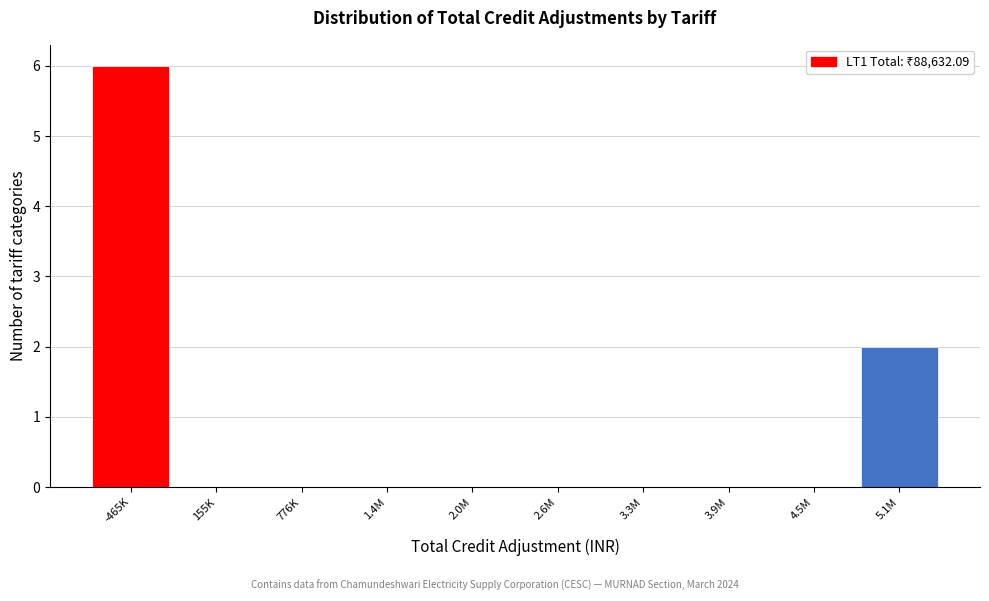

Reading left to right, transcribe all the data shown in this chart.

-465K=6	155K=0	776K=0	1.4M=0	2.0M=0	2.6M=0	3.3M=0	3.9M=0	4.5M=0	5.1M=2